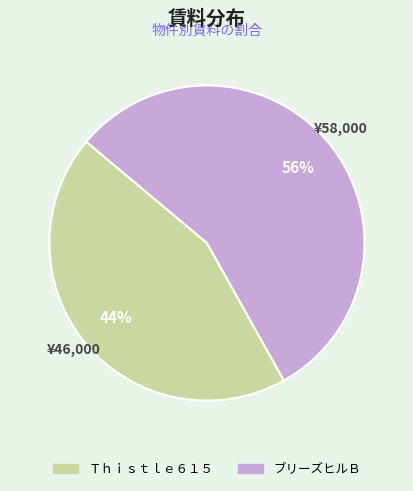

To the nearest percent, what is the average slice percentage?

50%